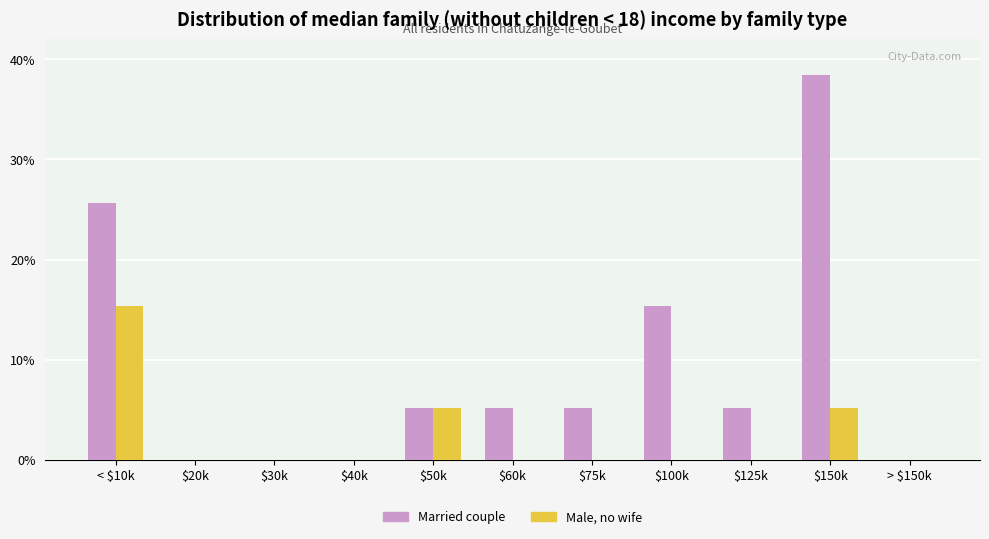

What is the greatest value displayed?

38.5